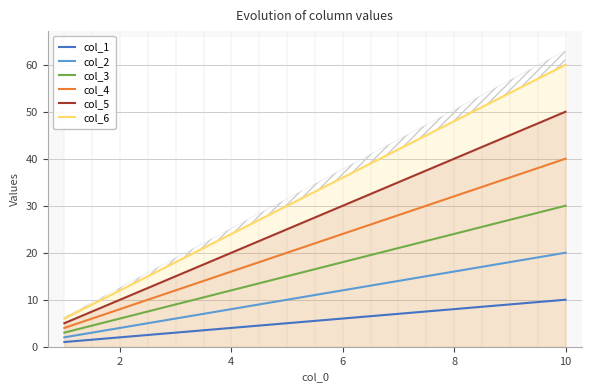

What is the average value of the col_3 series?

16